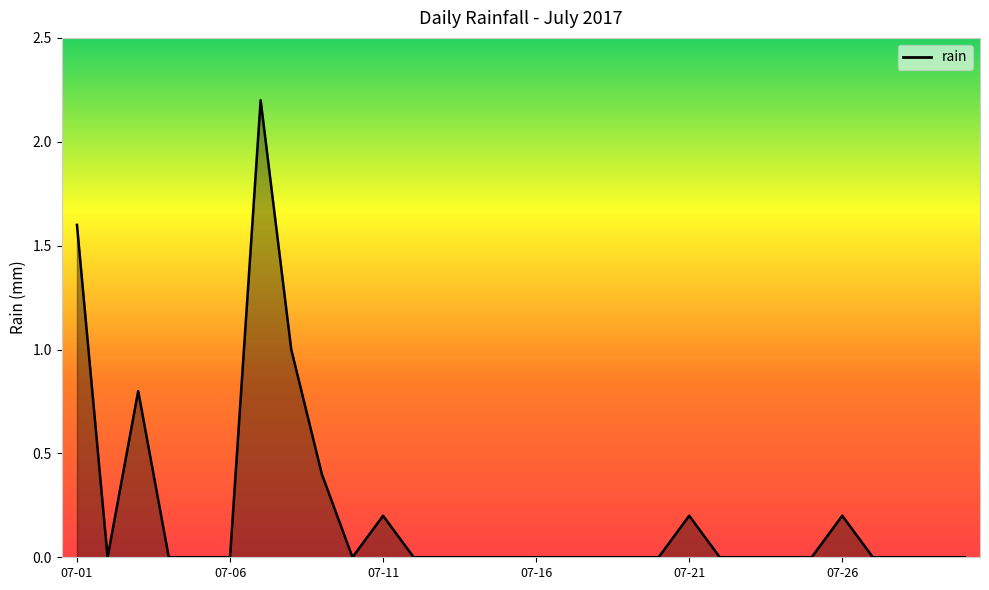

What is the greatest value displayed?

2.2